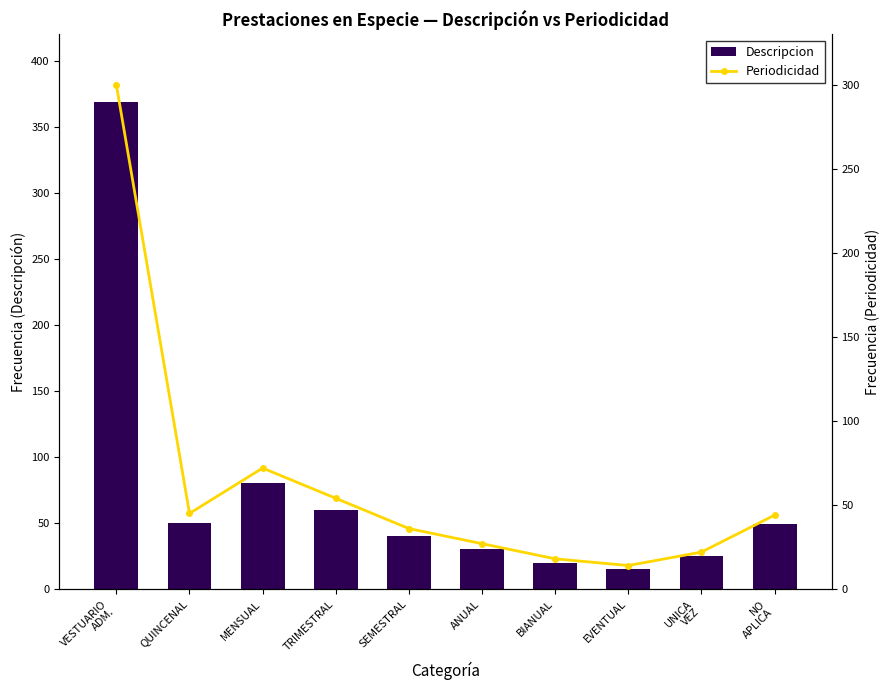

What is the label of the 6th bar from the right?

SEMESTRAL